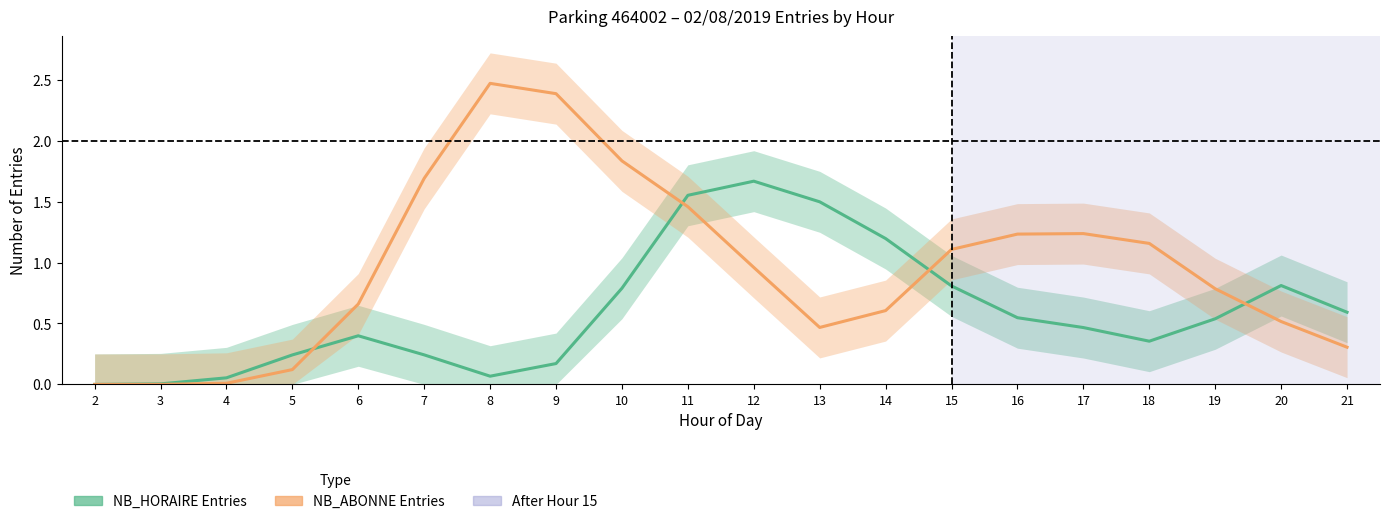

What is the approximate value of NB_HORAIRE (entries) at 13?

1.5